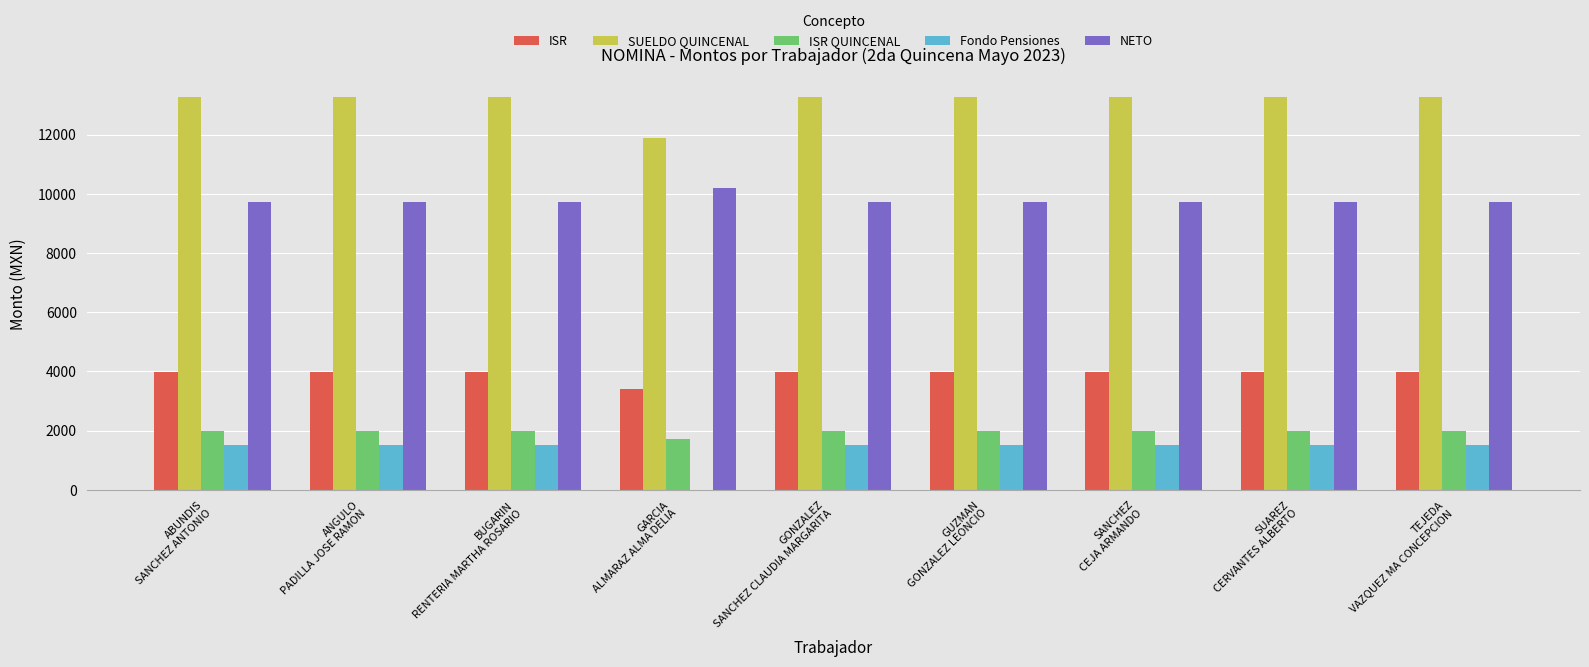

What is the lowest value of the SUELDO QUINCENAL series?

11893.8